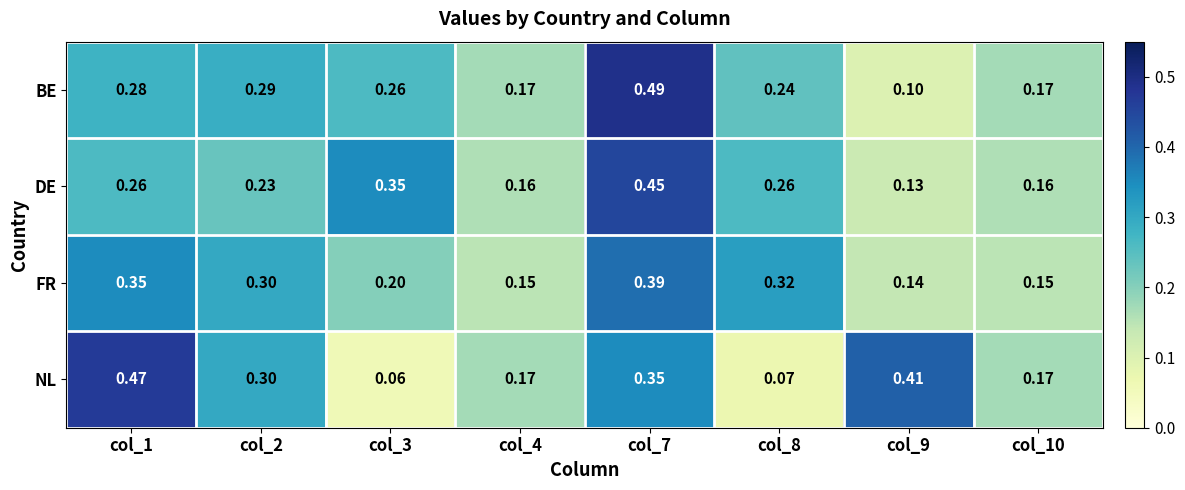

Rank the series by their maximum value, from lowest to highest.

FR, DE, NL, BE